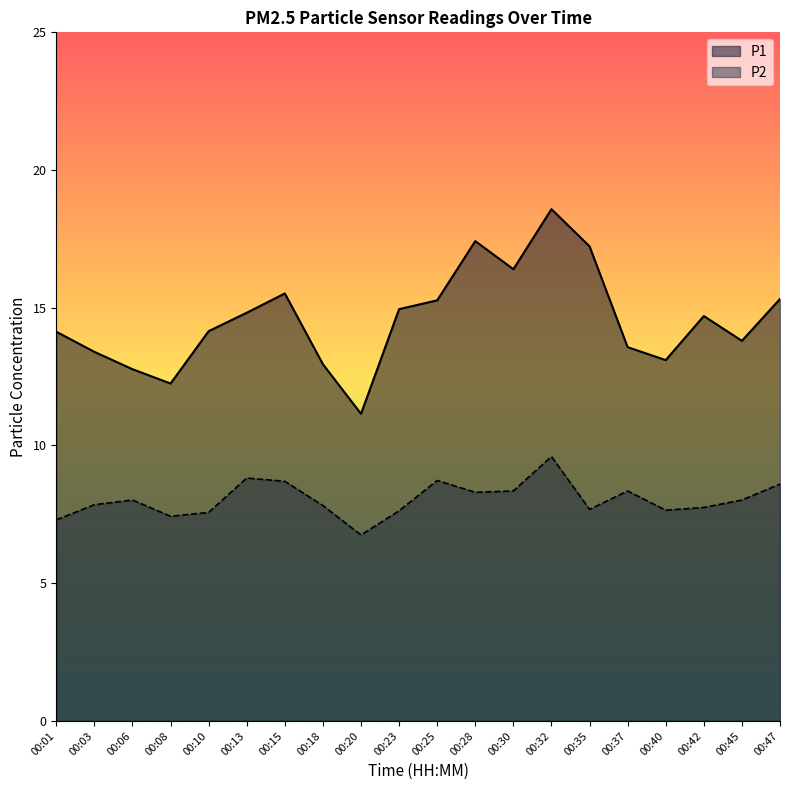

True or false: P1 and P2 intersect in this chart.

False